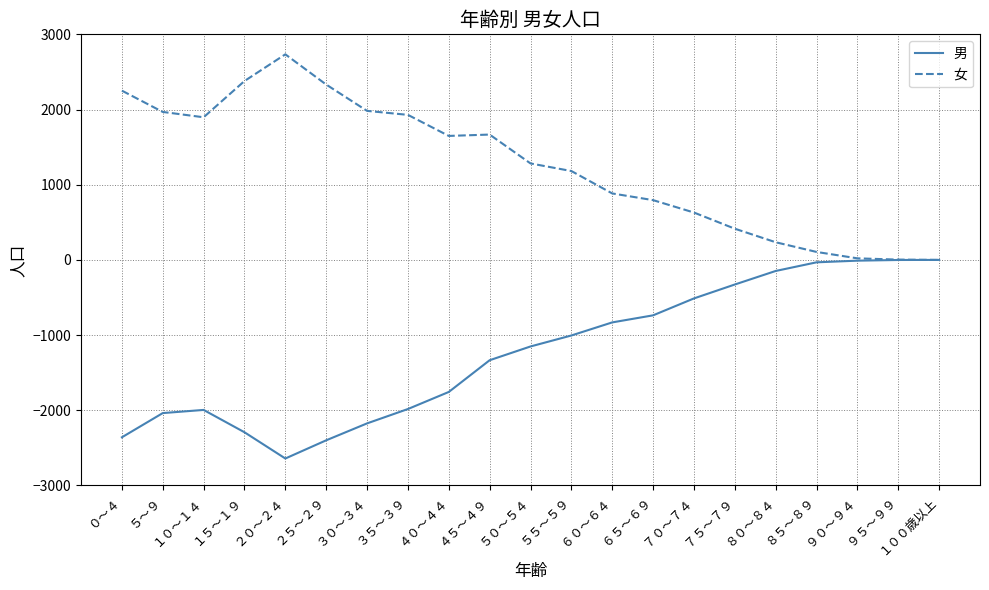

The value of 女 at １５～１９ is 1474. True or false?

False